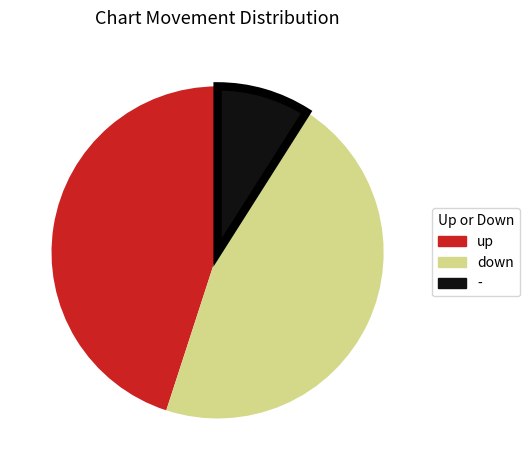

What is the ratio of the value at - to the value at down?

0.2